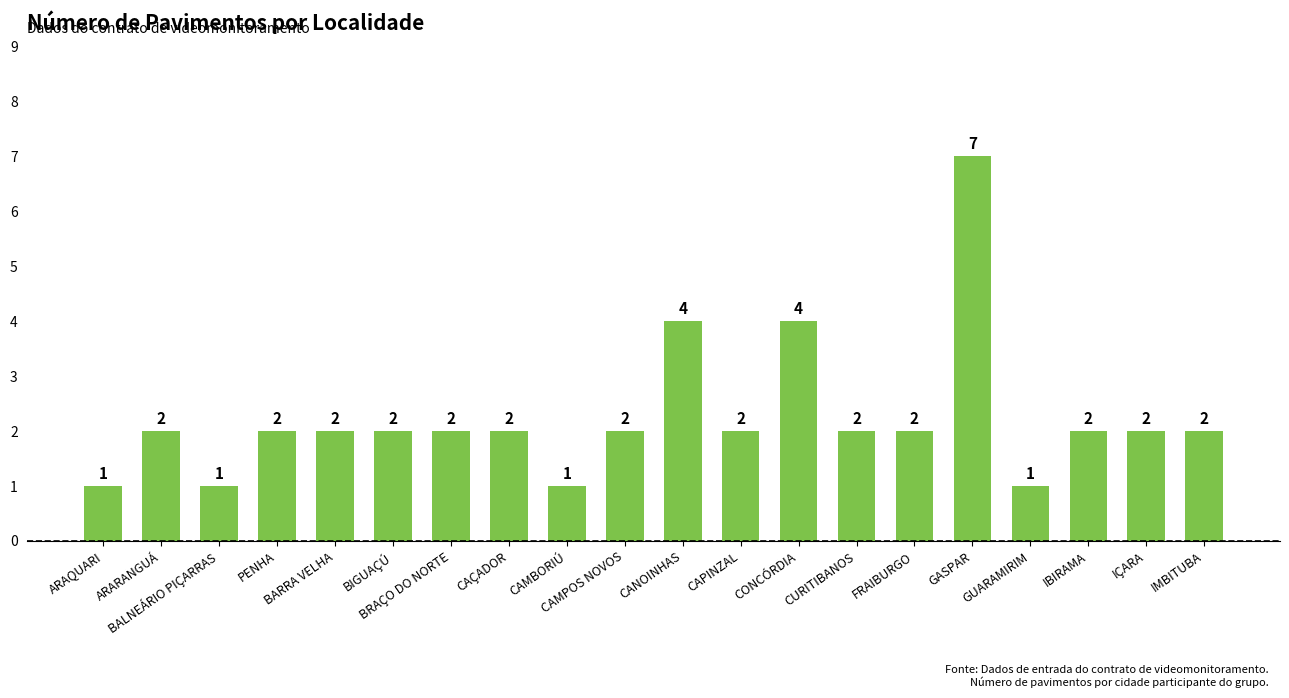

Reading left to right, extract all data points from this chart.

ARAQUARI=1	ARARANGUÁ=2	BALNEÁRIO PIÇARRAS=1	PENHA=2	BARRA VELHA=2	BIGUAÇÚ=2	BRAÇO DO NORTE=2	CAÇADOR=2	CAMBORIÚ=1	CAMPOS NOVOS=2	CANOINHAS=4	CAPINZAL=2	CONCÓRDIA=4	CURITIBANOS=2	FRAIBURGO=2	GASPAR=7	GUARAMIRIM=1	IBIRAMA=2	IÇARA=2	IMBITUBA=2